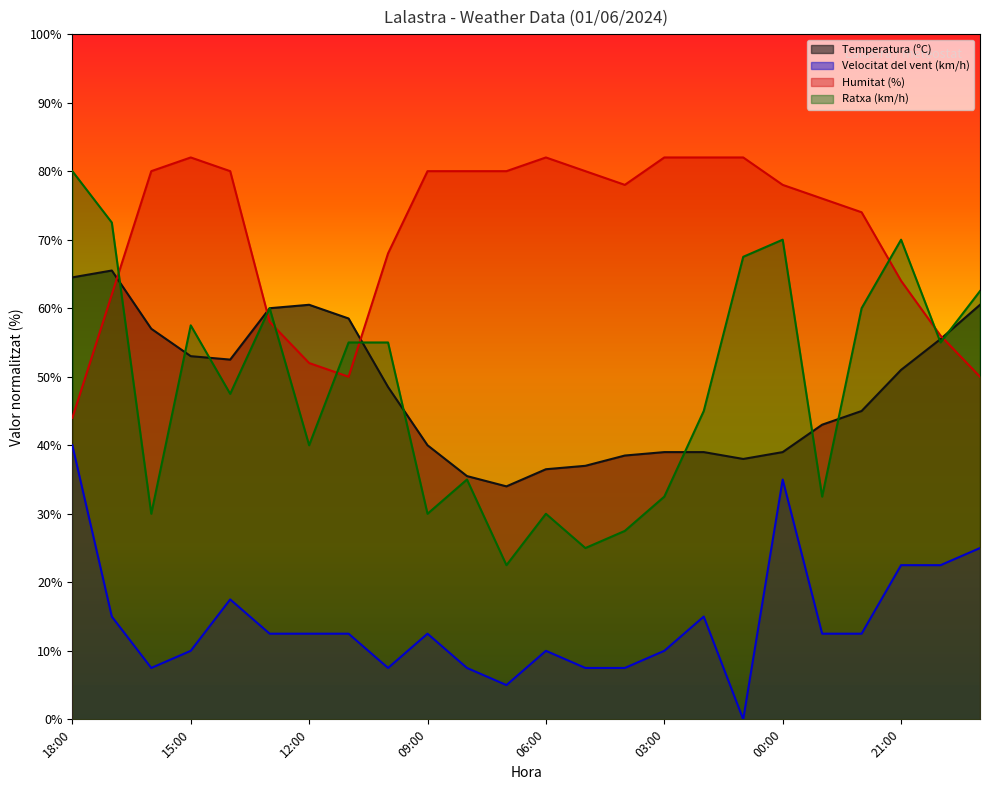

Which category has the highest value in the Velocitat del vent (km/h) series?

18:00